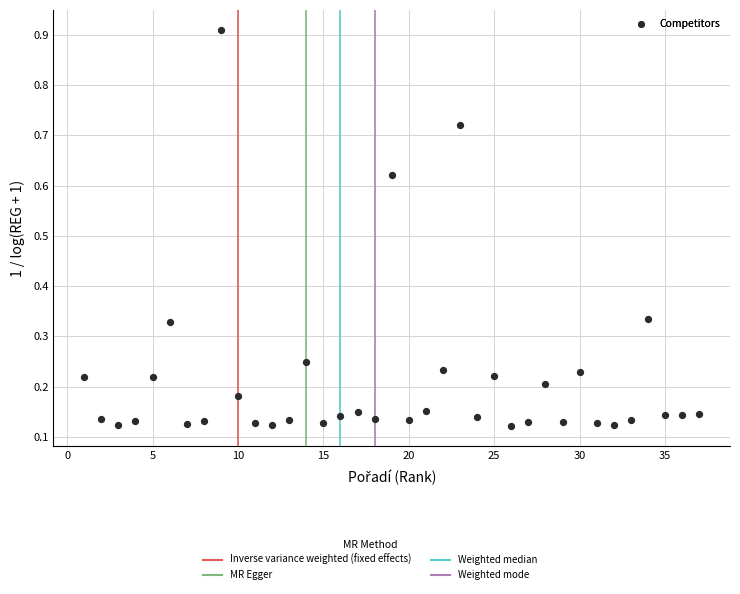

What is the range of Y values (max minus min)?

0.8